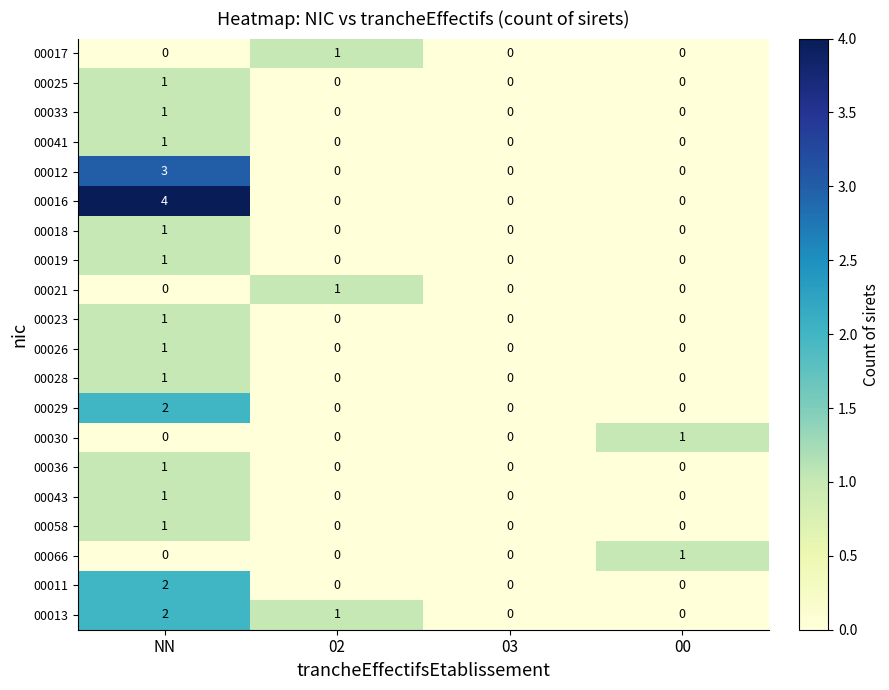

How many categories are shown in the chart?

4